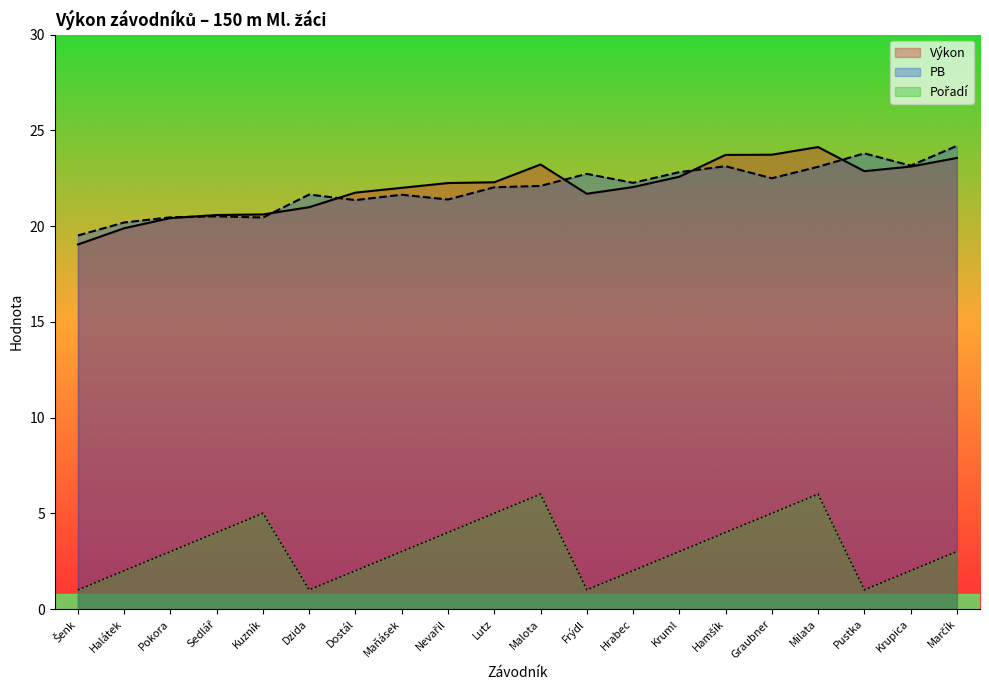

True or false: Pořadí and Výkon intersect in this chart.

False